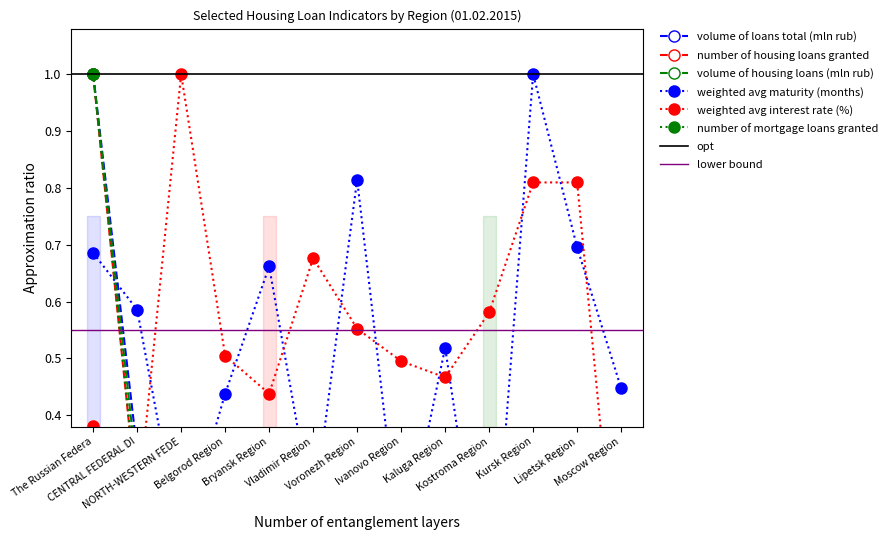

Count the weighted avg interest rate (%) values in the range 0 to 1.

13